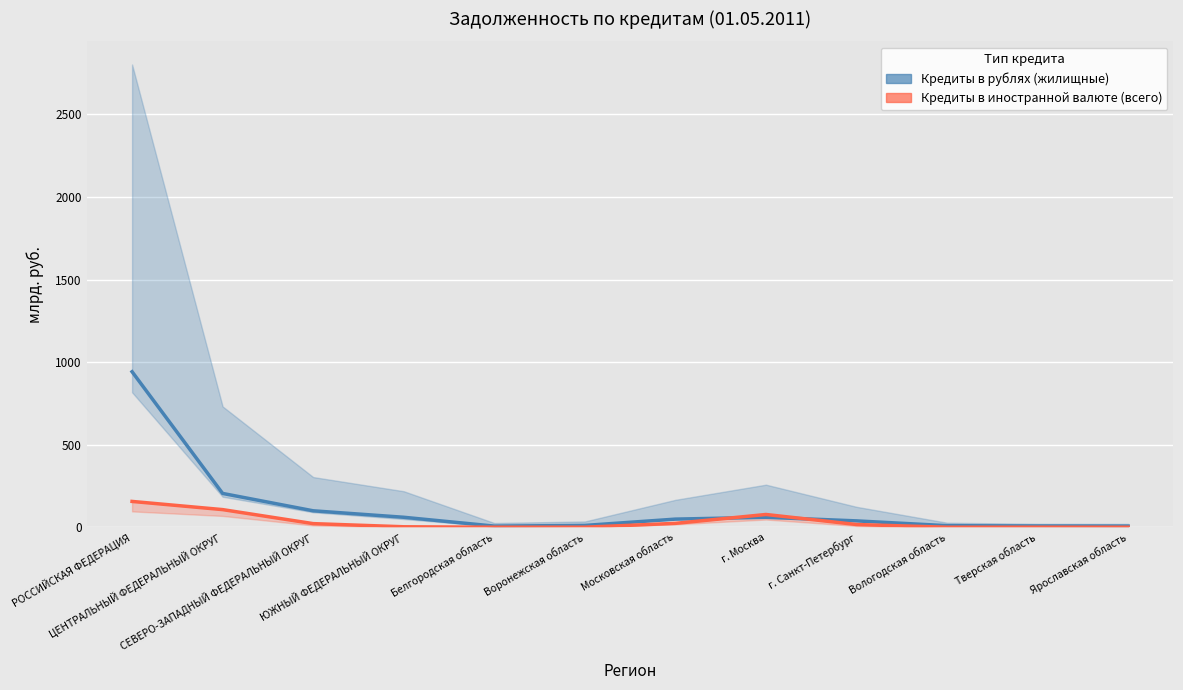

Rank the series by their average value, from lowest to highest.

Кредиты в иностранной валюте (всего), Кредиты в рублях (жилищные)